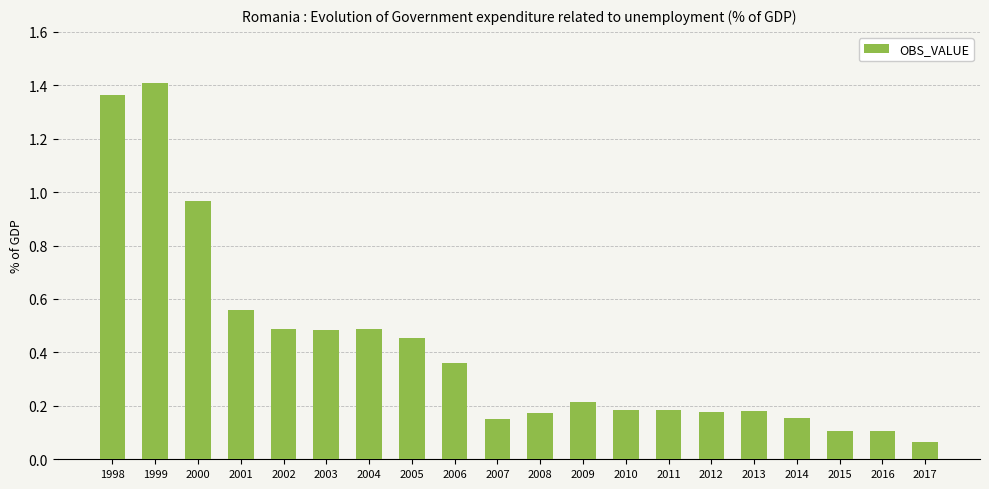

At which label is the value closest to 0?

2017